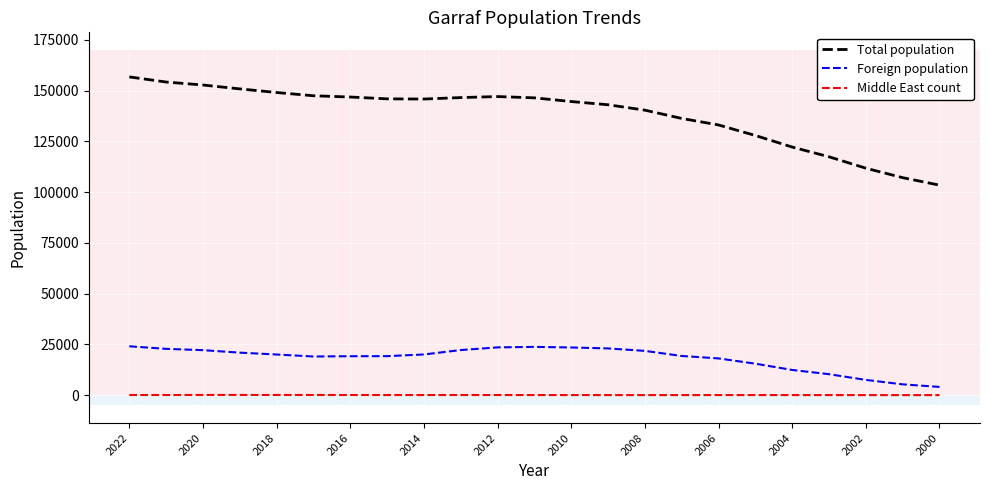

Which series has the largest range (max minus min)?

Total population